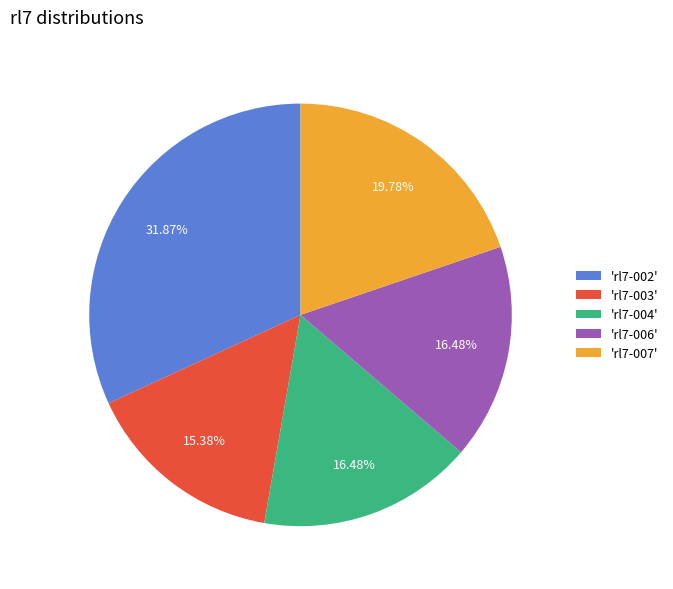

Which has a higher value, 'rl7-002' or 'rl7-007'?

'rl7-002'